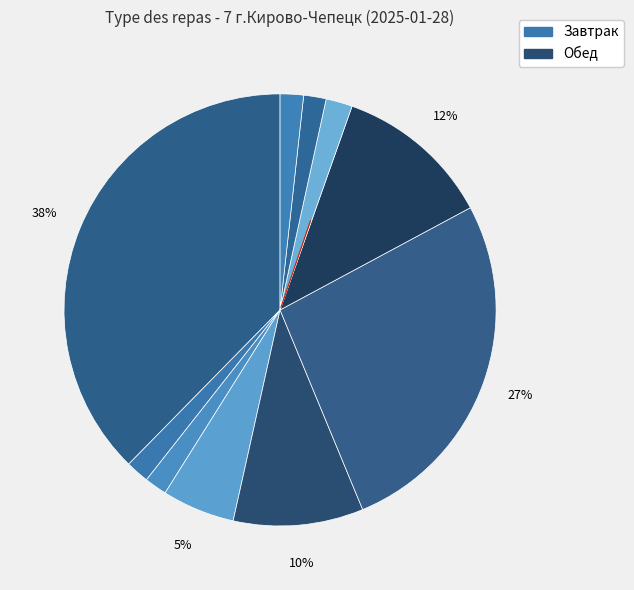

Count the number of slices in the pie.

10